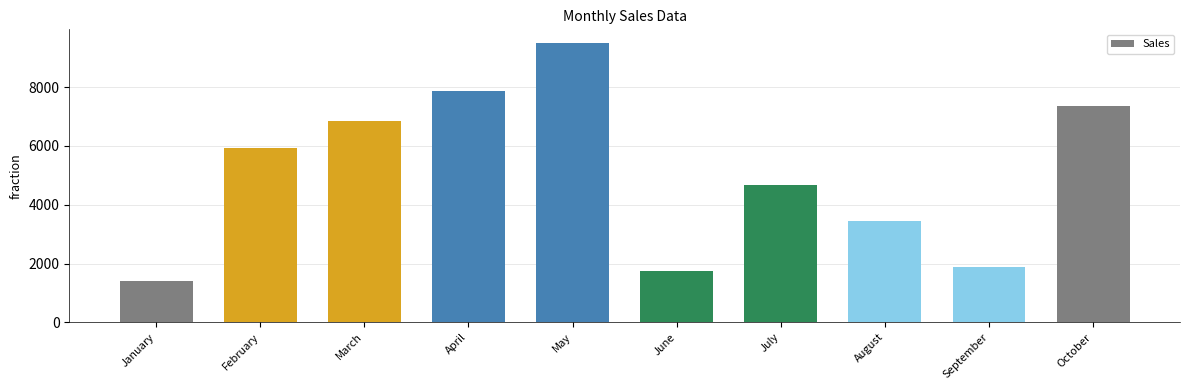

At which label is the value closest to 5449?

February